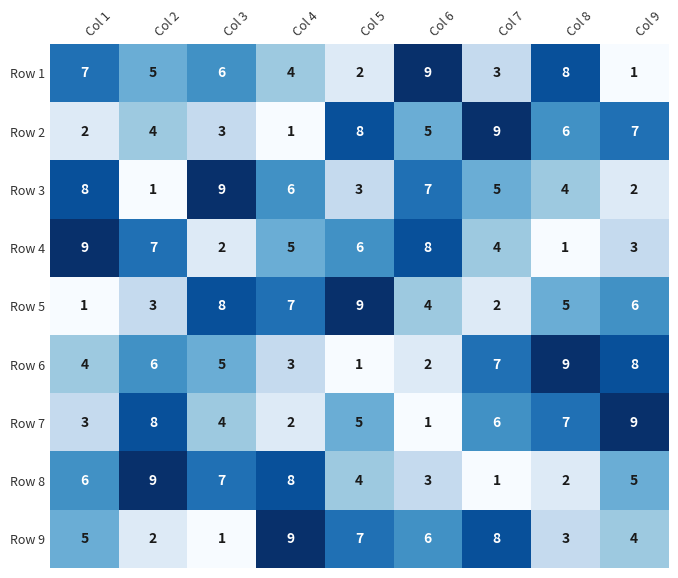

Rank the series at Col 8 from lowest to highest value.

Row 4, Row 8, Row 9, Row 3, Row 5, Row 2, Row 7, Row 1, Row 6